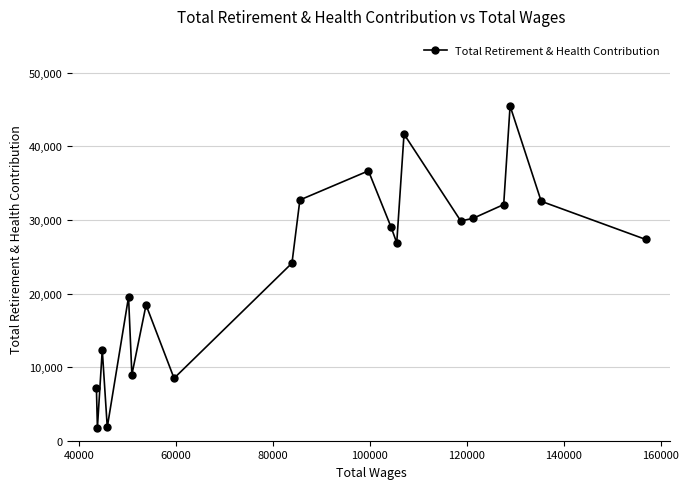

What is the minimum value shown in the chart?

1754